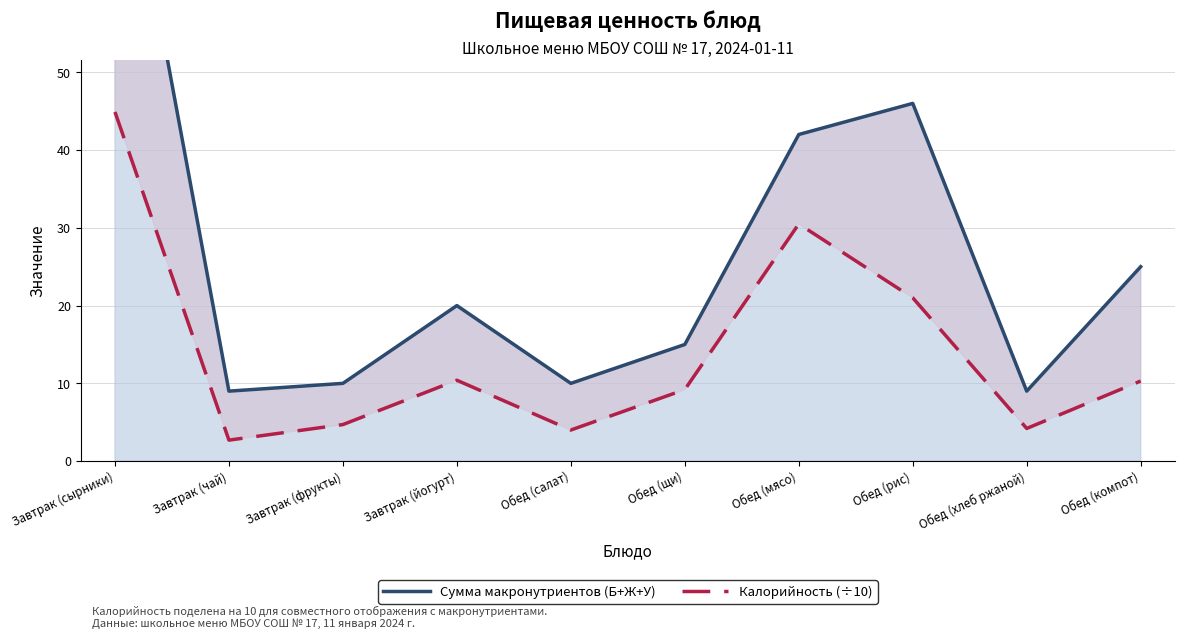

Rank the series by their average value, from highest to lowest.

Сумма макронутриентов (Б+Ж+У), Калорийность (÷10)